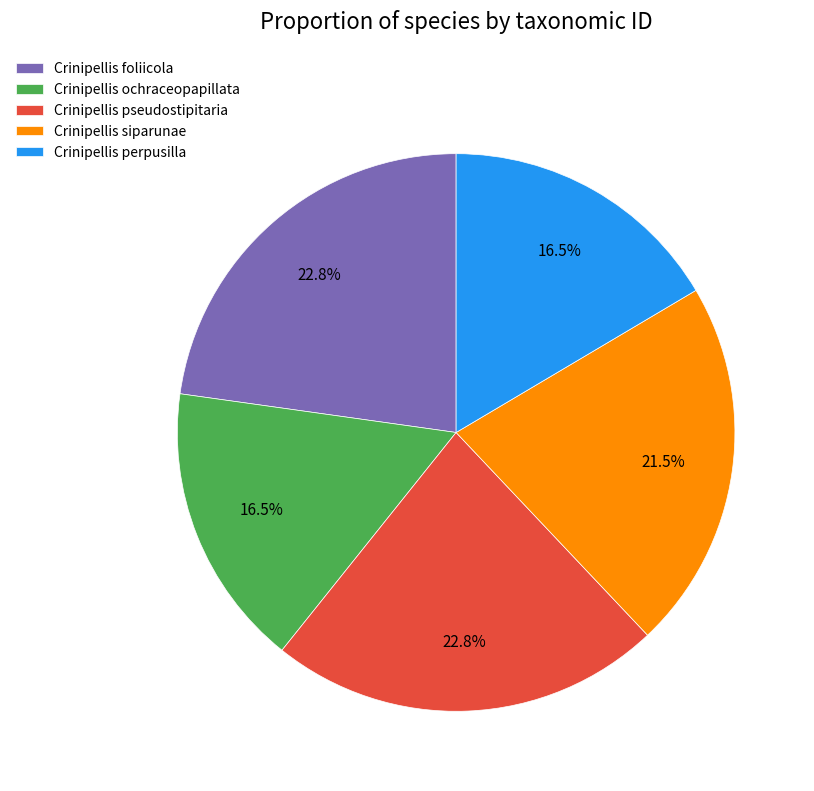

How many segments does this pie chart have?

5